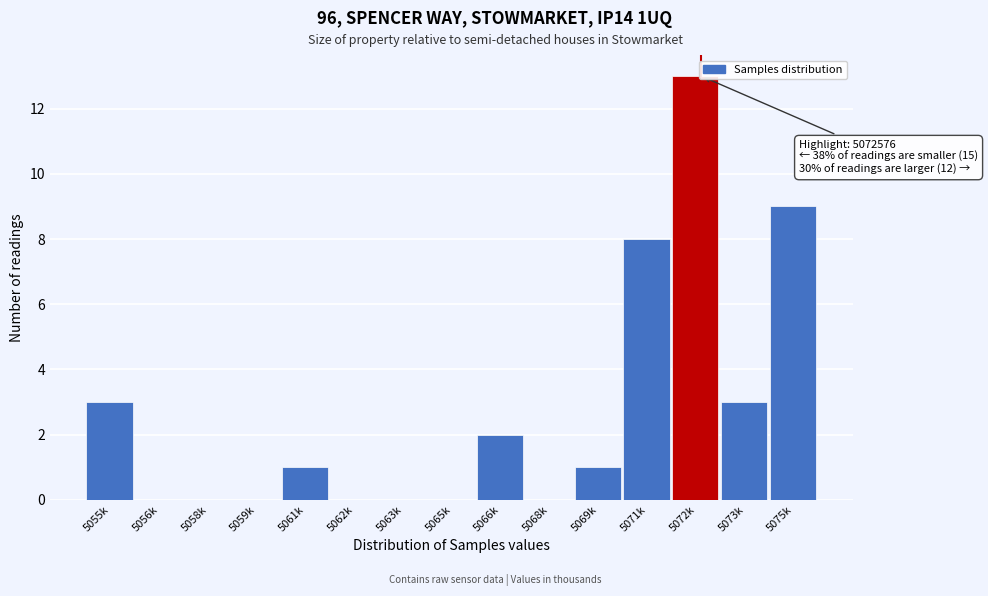

Reading left to right, extract all data points from this chart.

5055k=3	5056k=0	5058k=0	5059k=0	5061k=1	5062k=0	5063k=0	5065k=0	5066k=2	5068k=0	5069k=1	5071k=8	5072k=13	5073k=3	5075k=9